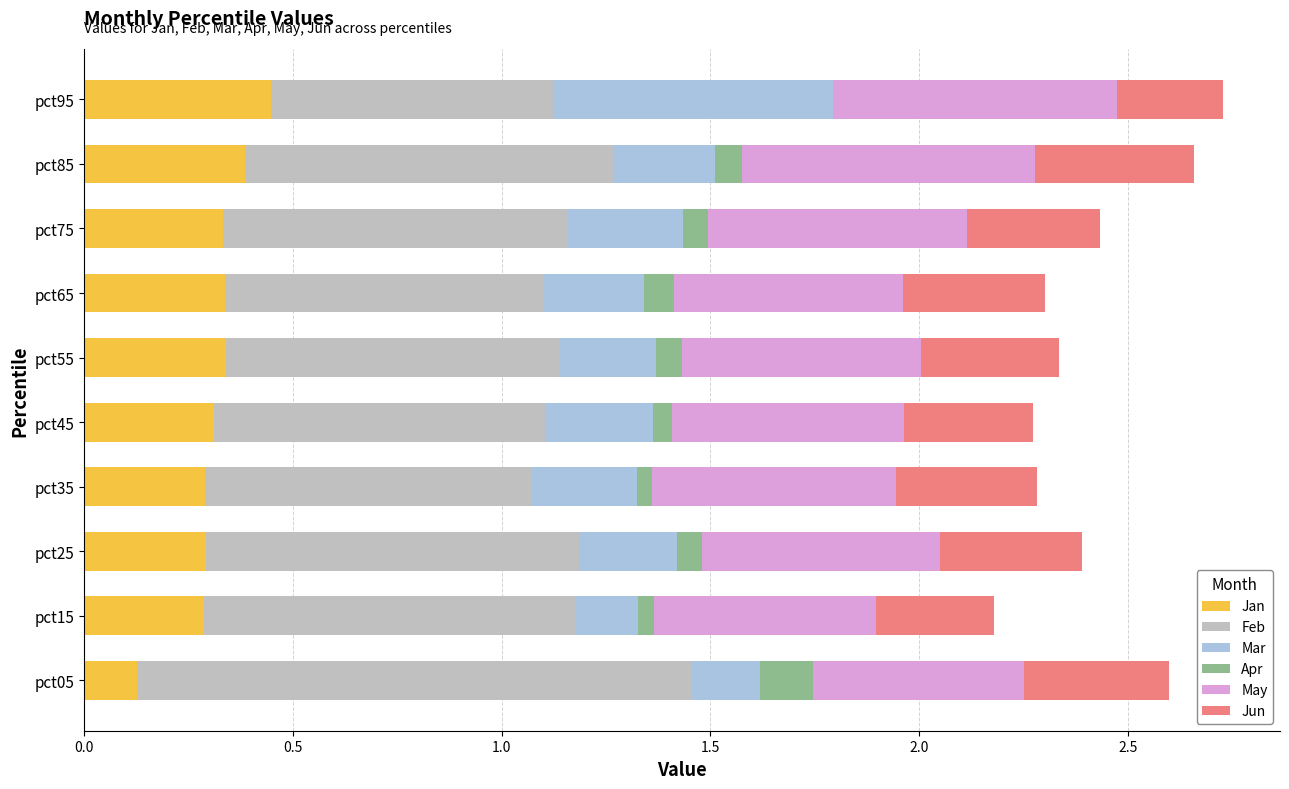

What is the total value across all series at pct55?

2.3